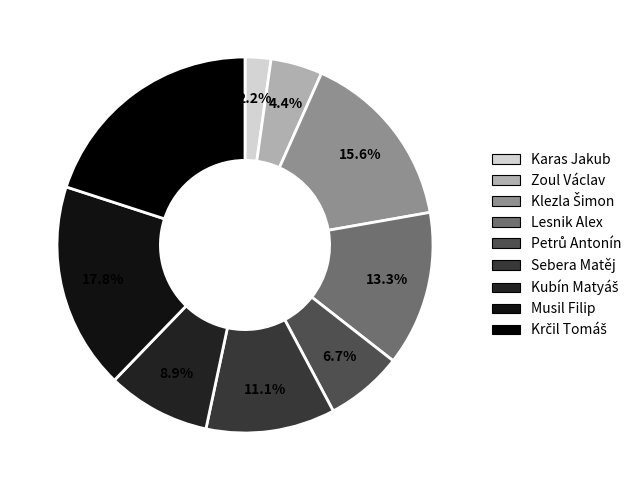

Is it true that Zoul Václav is 4% of the pie?

True